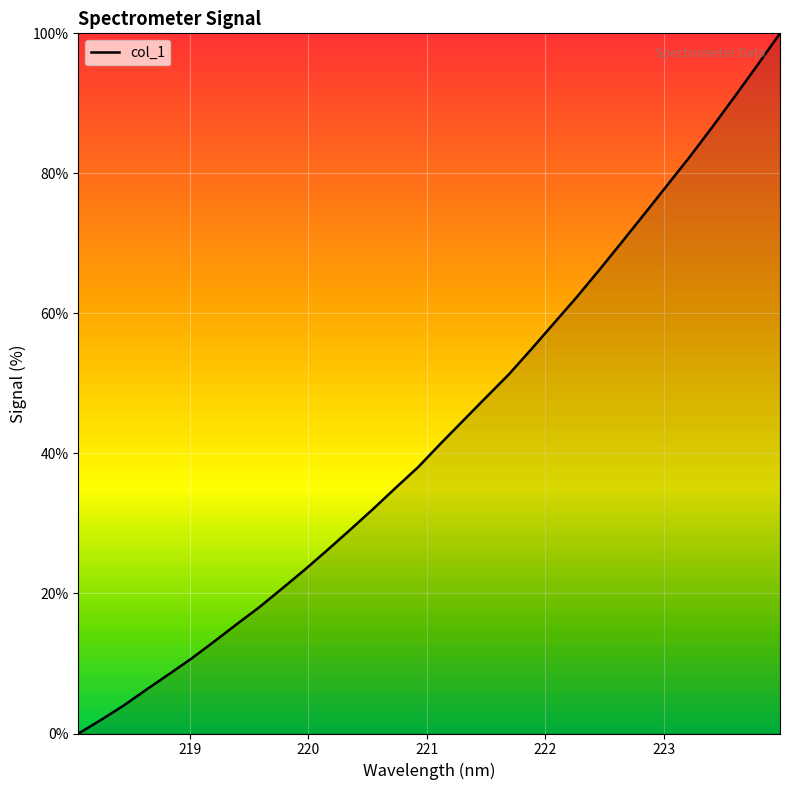

What is the greatest value displayed?

100.0